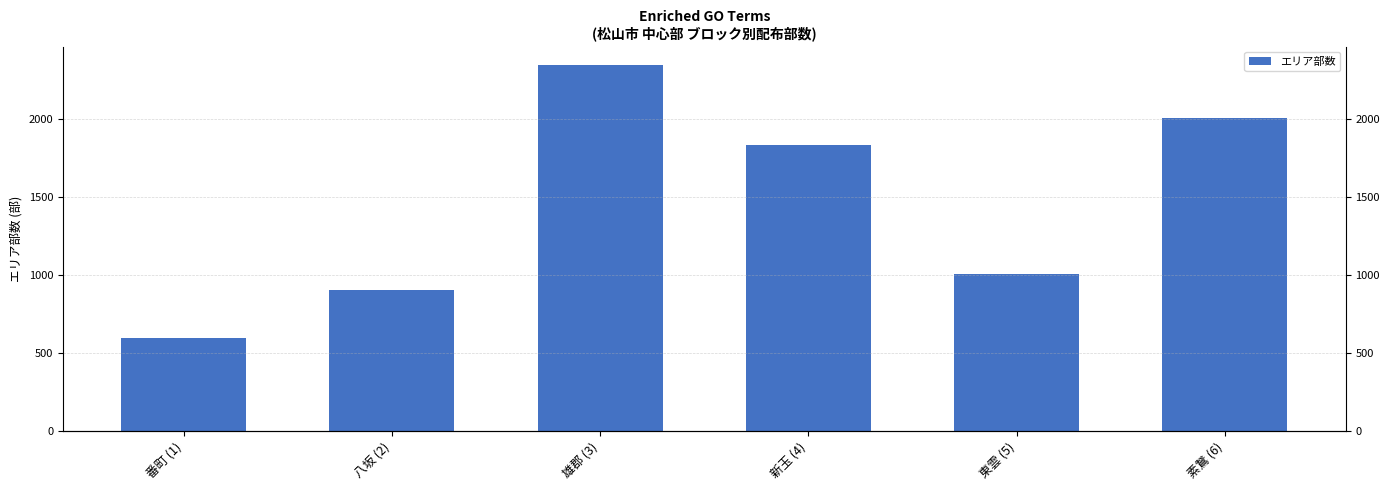

Where does the data first go above 1830?

雄郡 (3)